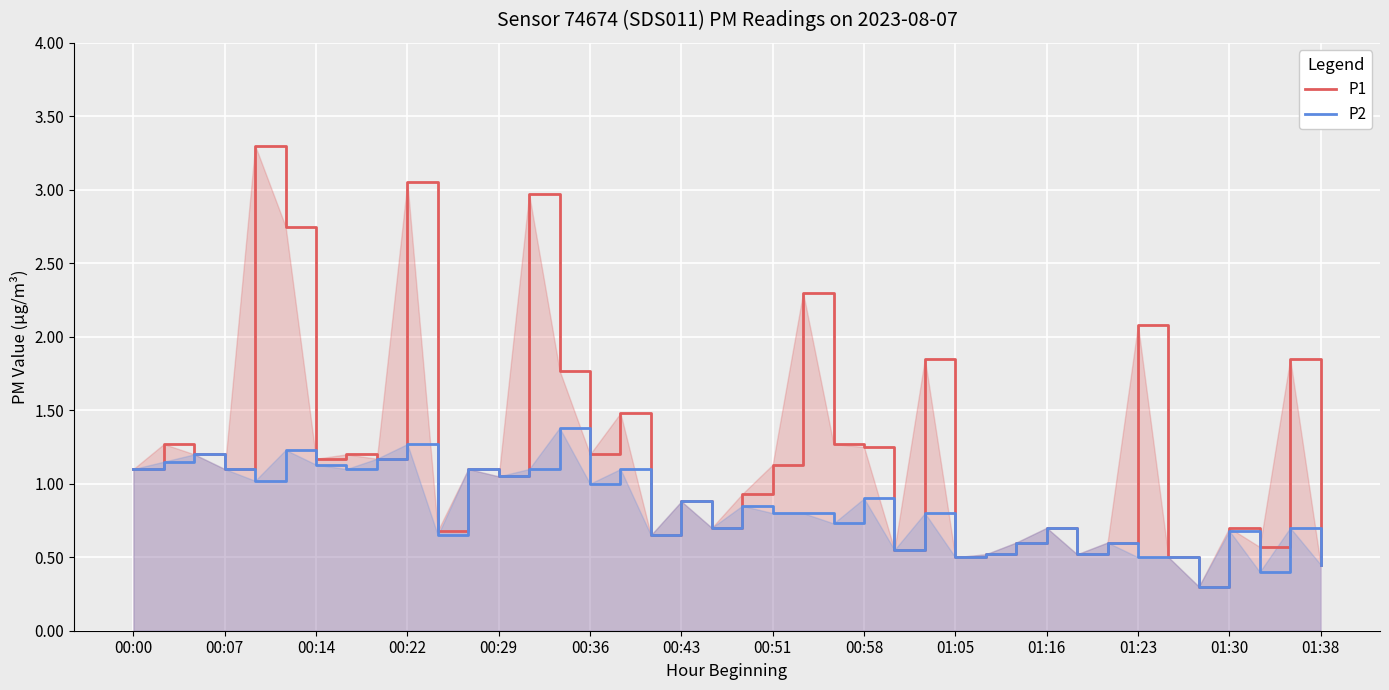

What is the approximate value of P1 at 00:00?

1.1